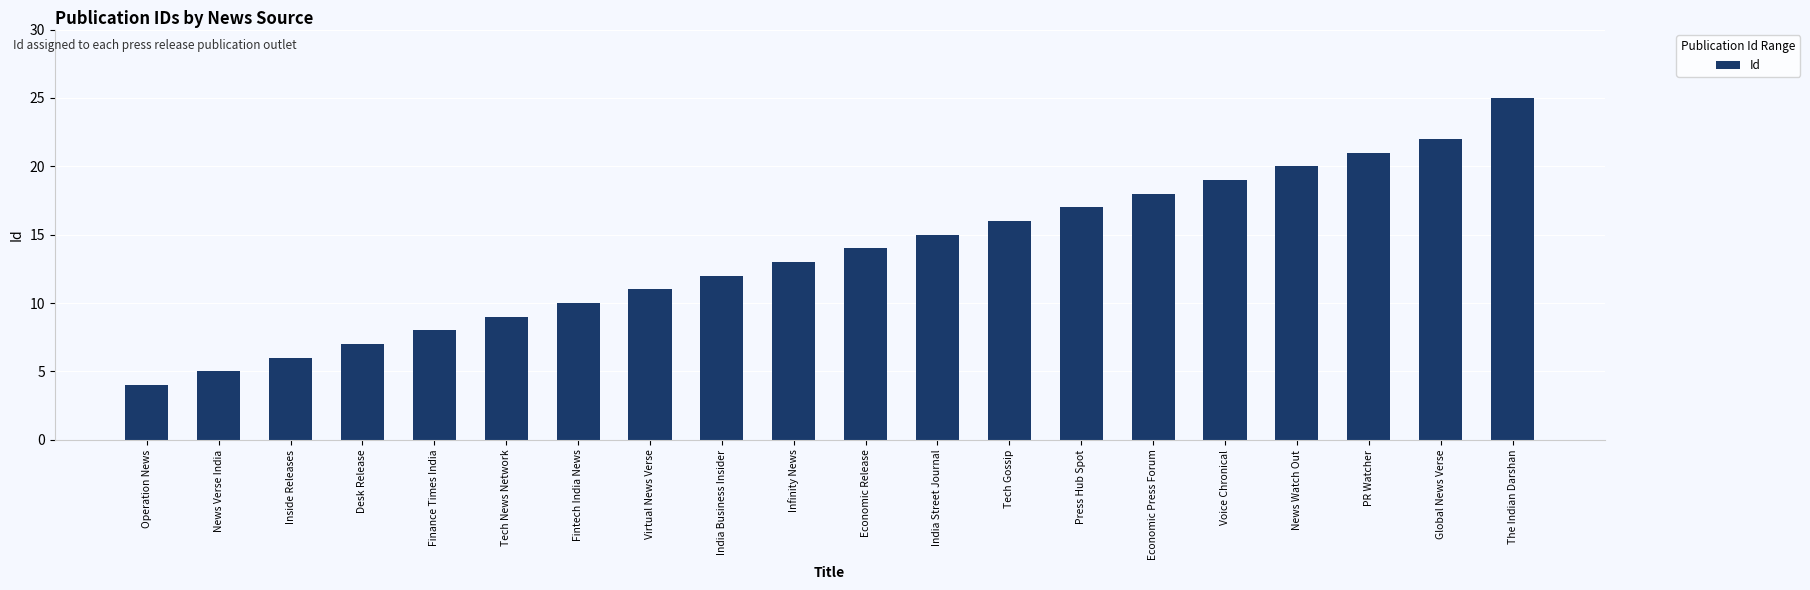

What is the average value?

14